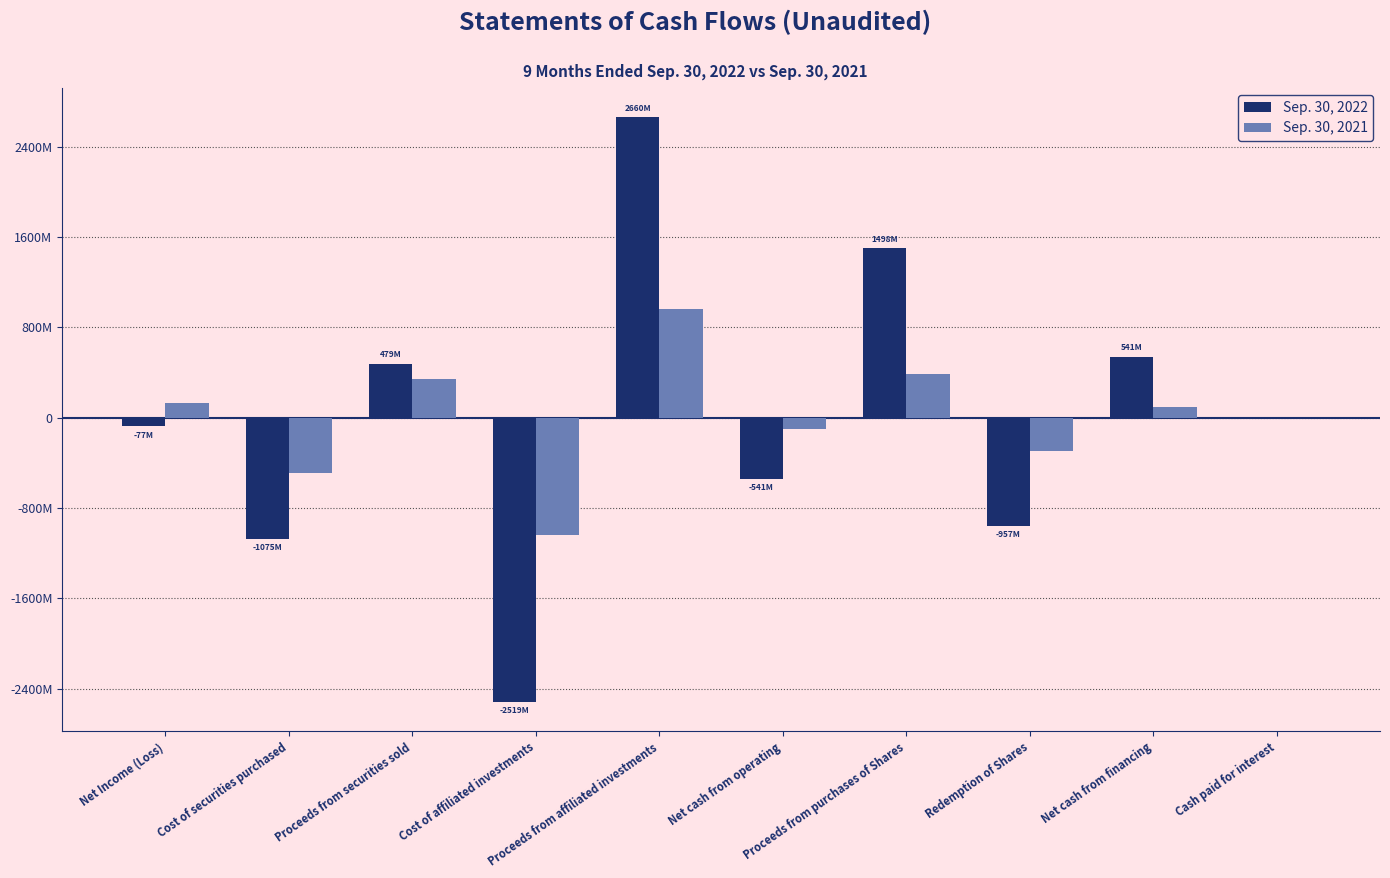

What is the average value of the Sep. 30, 2021 series?

-1320518